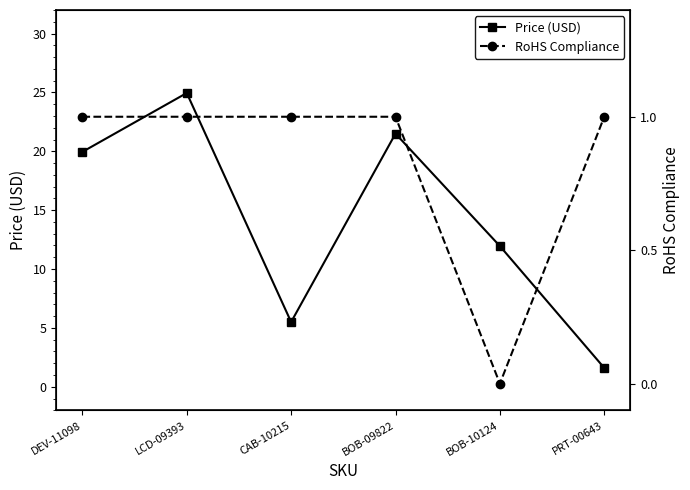

True or false: Price (USD) and RoHS Compliance intersect in this chart.

False